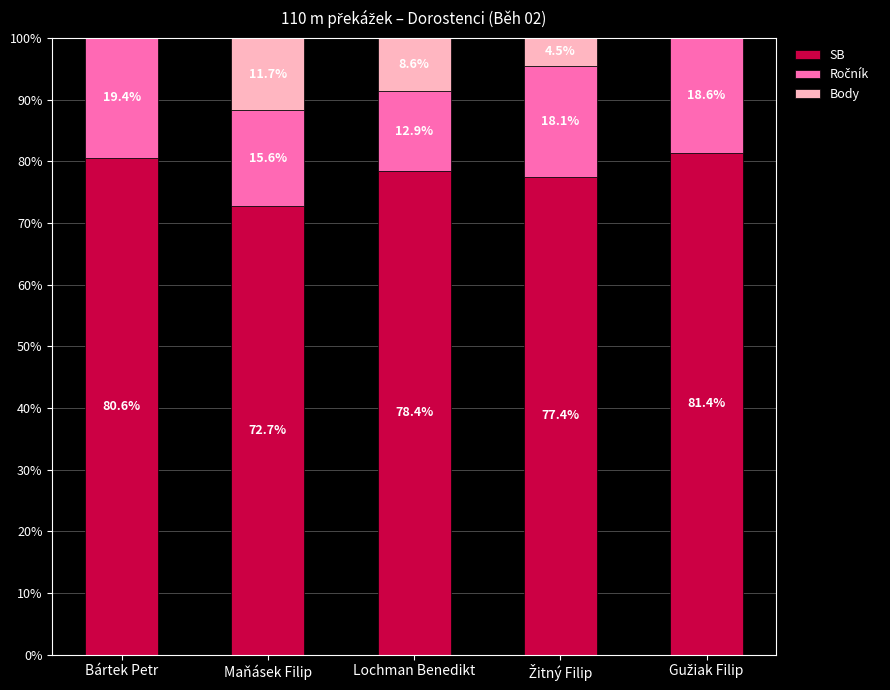

The value of SB at Maňásek Filip is 126.3. True or false?

False